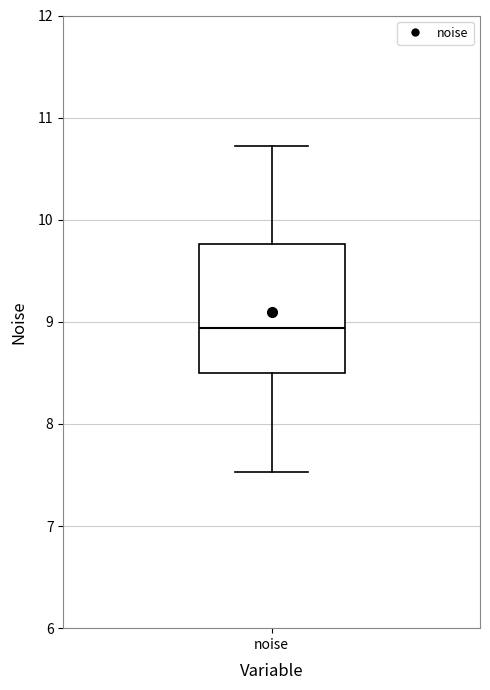

Where does the median line of the box for noise sit on the y-axis? The values are not printed on the chart, so give them approximately, as read against the axis.

8.9